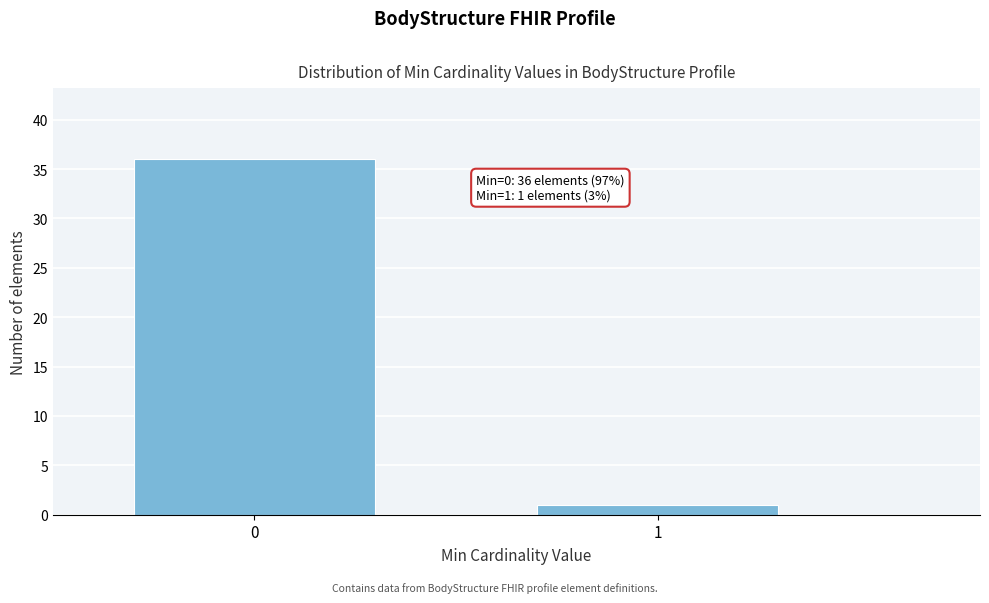

Reading left to right, transcribe all the data shown in this chart.

0=36	1=1